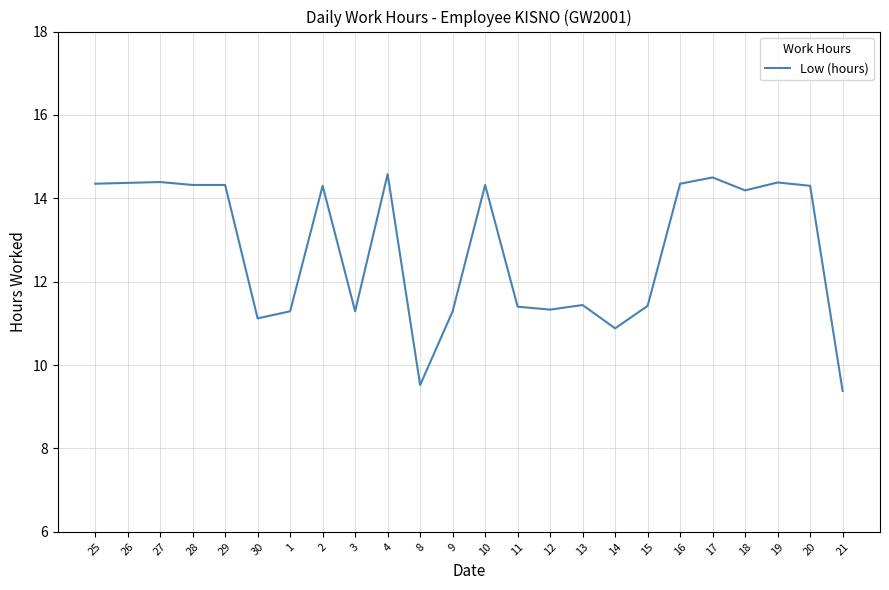

What position from the left is 25?

1